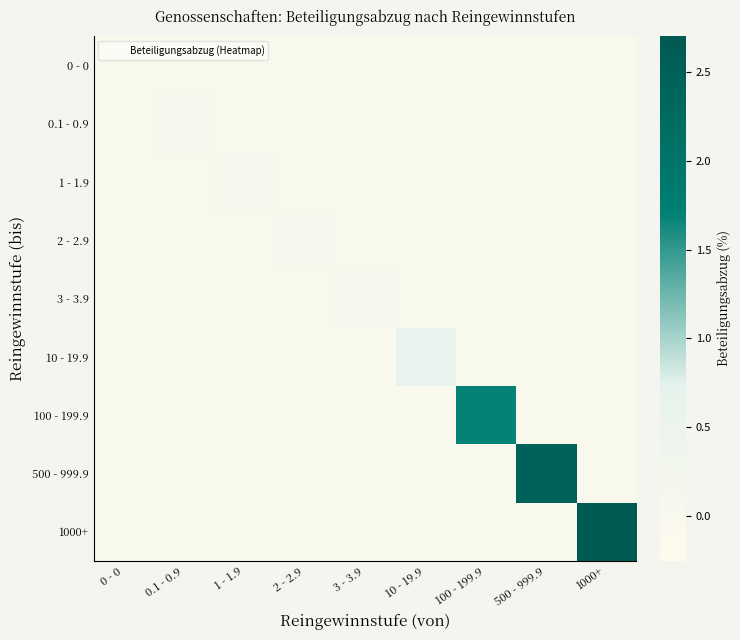

Reading right to left, what are all the values shown in this chart?

0 - 0: 1000+=0.0	500 - 999.9=0.0	100 - 199.9=0.0	10 - 19.9=0.0	3 - 3.9=0.0	2 - 2.9=0.0	1 - 1.9=0.0	0.1 - 0.9=0.0	0 - 0=0.0
0.1 - 0.9: 1000+=0.0	500 - 999.9=0.0	100 - 199.9=0.0	10 - 19.9=0.0	3 - 3.9=0.0	2 - 2.9=0.0	1 - 1.9=0.0	0.1 - 0.9=0.0	0 - 0=0.0
1 - 1.9: 1000+=0.0	500 - 999.9=0.0	100 - 199.9=0.0	10 - 19.9=0.0	3 - 3.9=0.0	2 - 2.9=0.0	1 - 1.9=0.0	0.1 - 0.9=0.0	0 - 0=0.0
2 - 2.9: 1000+=0.0	500 - 999.9=0.0	100 - 199.9=0.0	10 - 19.9=0.0	3 - 3.9=0.0	2 - 2.9=0.0	1 - 1.9=0.0	0.1 - 0.9=0.0	0 - 0=0.0
3 - 3.9: 1000+=0.0	500 - 999.9=0.0	100 - 199.9=0.0	10 - 19.9=0.0	3 - 3.9=0.0	2 - 2.9=0.0	1 - 1.9=0.0	0.1 - 0.9=0.0	0 - 0=0.0
10 - 19.9: 1000+=0.0	500 - 999.9=0.0	100 - 199.9=0.0	10 - 19.9=0.6	3 - 3.9=0.0	2 - 2.9=0.0	1 - 1.9=0.0	0.1 - 0.9=0.0	0 - 0=0.0
100 - 199.9: 1000+=0.0	500 - 999.9=0.0	100 - 199.9=1.7	10 - 19.9=0.0	3 - 3.9=0.0	2 - 2.9=0.0	1 - 1.9=0.0	0.1 - 0.9=0.0	0 - 0=0.0
500 - 999.9: 1000+=0.0	500 - 999.9=2.5	100 - 199.9=0.0	10 - 19.9=0.0	3 - 3.9=0.0	2 - 2.9=0.0	1 - 1.9=0.0	0.1 - 0.9=0.0	0 - 0=0.0
1000+: 1000+=2.6	500 - 999.9=0.0	100 - 199.9=0.0	10 - 19.9=0.0	3 - 3.9=0.0	2 - 2.9=0.0	1 - 1.9=0.0	0.1 - 0.9=0.0	0 - 0=0.0